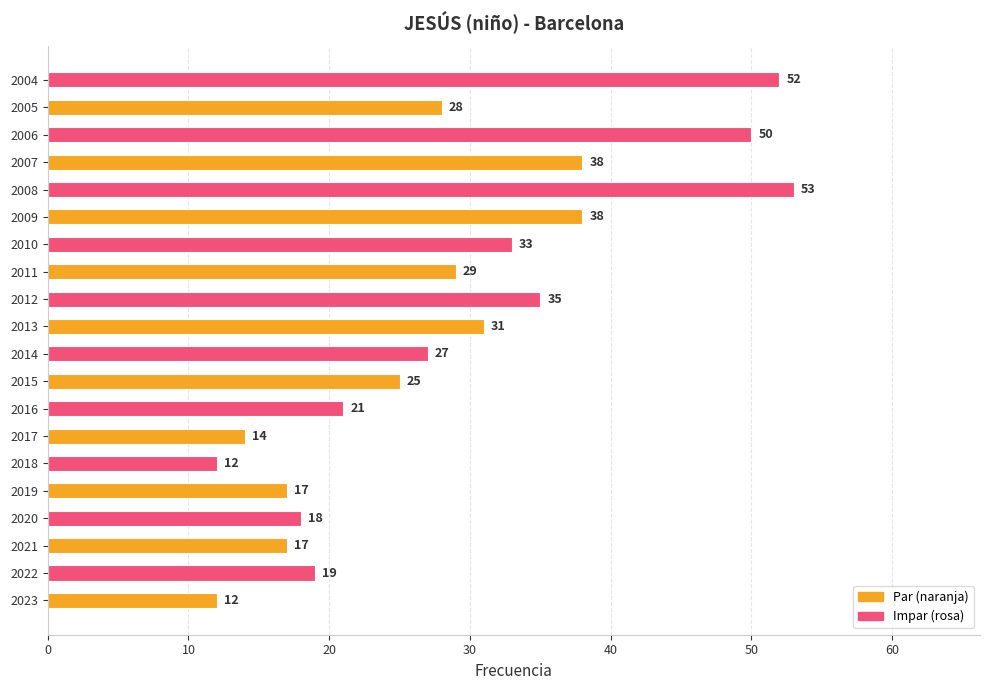

Which category has the highest value across all series?

2008